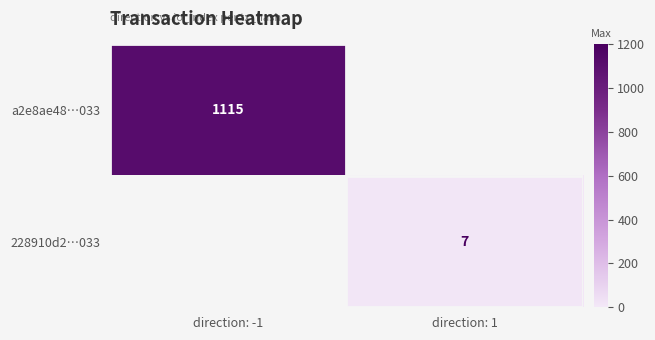

At which label does a2e8ae48…033 reach its minimum?

direction: -1